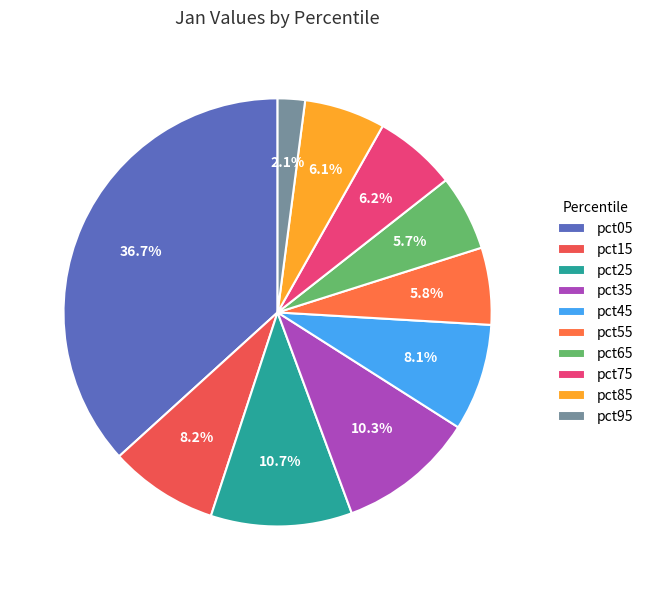

What percentage do pct25 and pct45 together represent?

18.8%